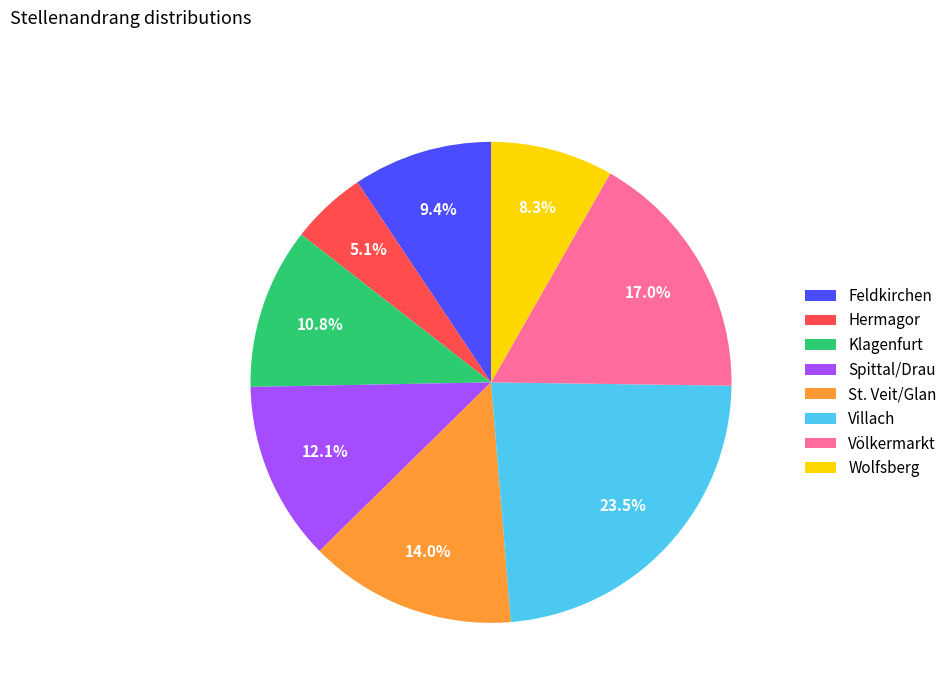

True or false: Spittal/Drau accounts for 18% of the total.

False